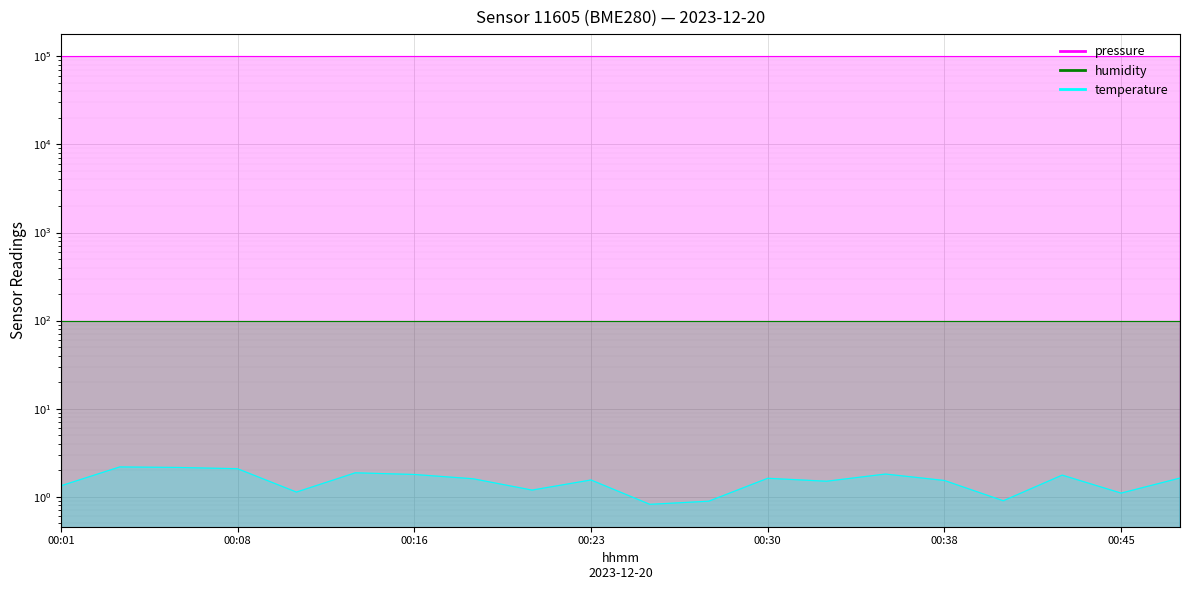

Is it true that temperature equals 1.8 at 00:35?

True